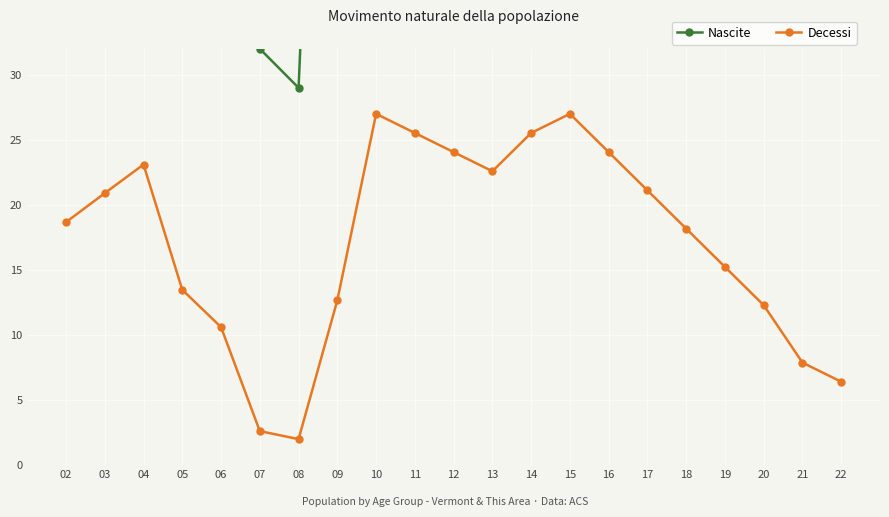

The value of Nascite at 03 is 112.4. True or false?

False